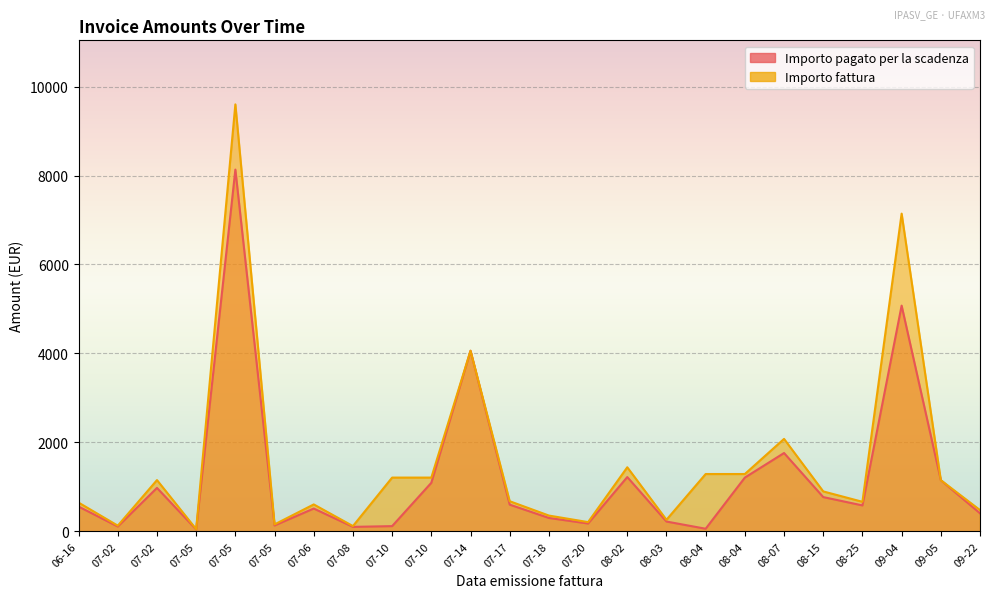

List the labels in order of Importo fattura value, largest first.

07-05, 09-04, 07-14, 08-07, 08-02, 08-04, 08-04, 07-10, 07-10, 07-02, 09-05, 08-15, 07-17, 08-25, 06-16, 07-06, 09-22, 07-18, 08-03, 07-20, 07-05, 07-02, 07-08, 07-05